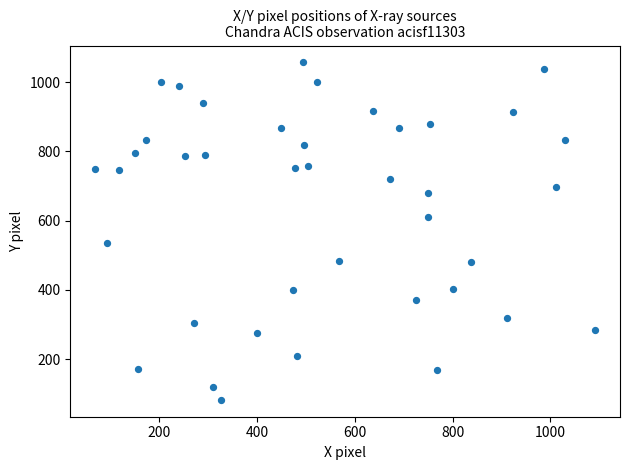

What is the range of Y values (max minus min)?

974.9